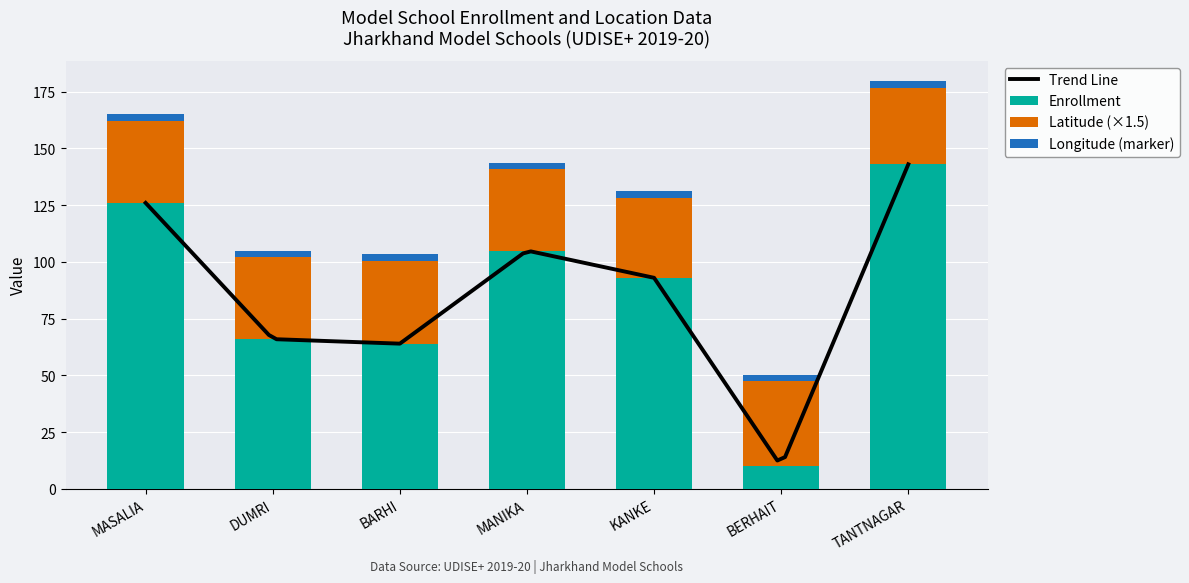

At which category does the chart reach its peak across all series?

TANTNAGAR